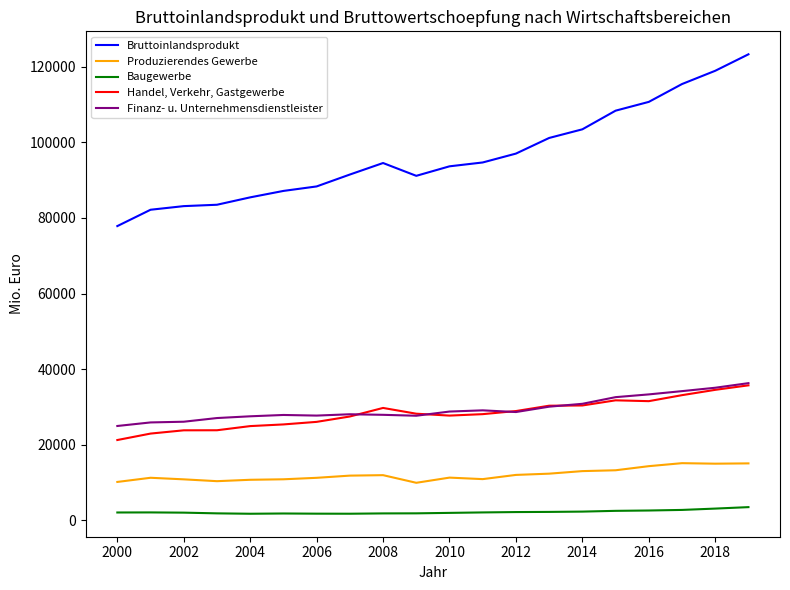

Which series has the largest total across all categories?

Bruttoinlandsprodukt